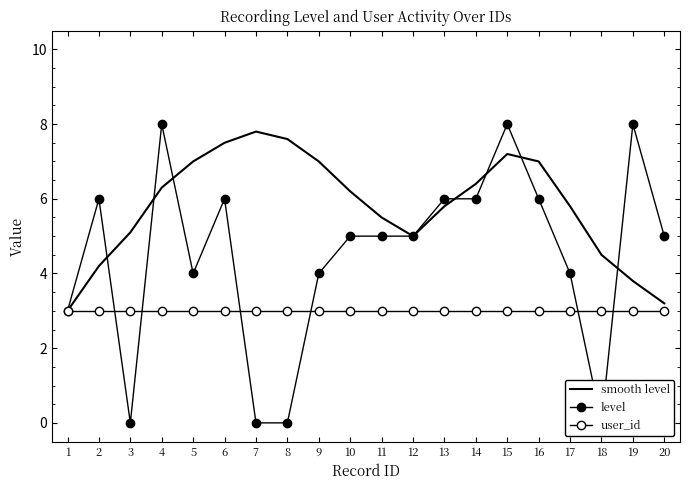

What is the value of the level point at the 5th from the left?

4.0